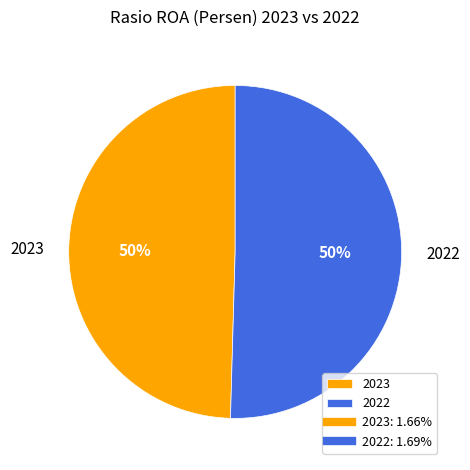

Which category accounts for the majority?

2022